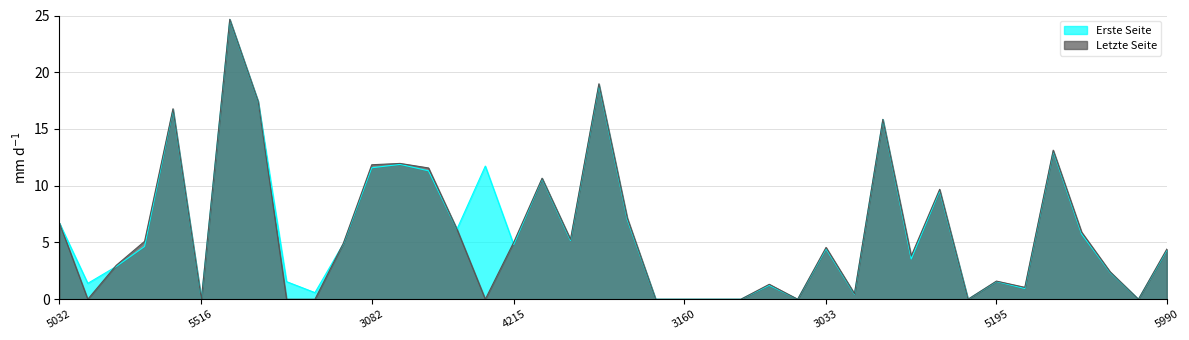

What position from the left is 5195?

34